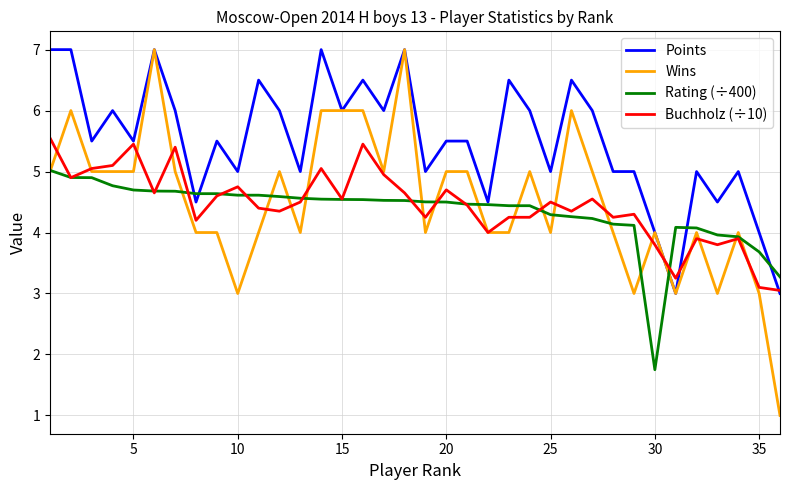

Which series has the largest total across all categories?

Points